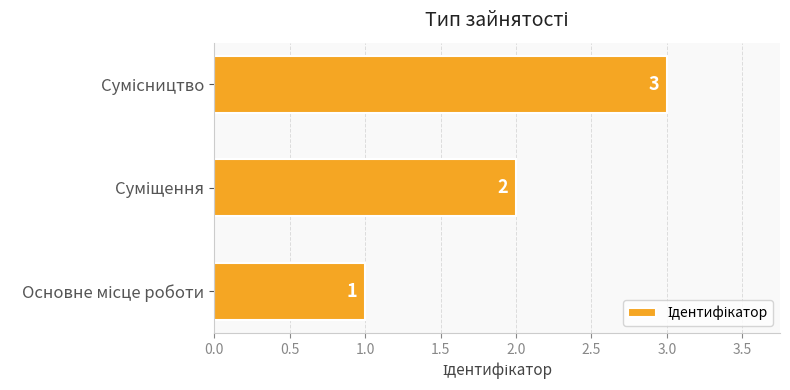

Count the values in the range 1 to 3.

3